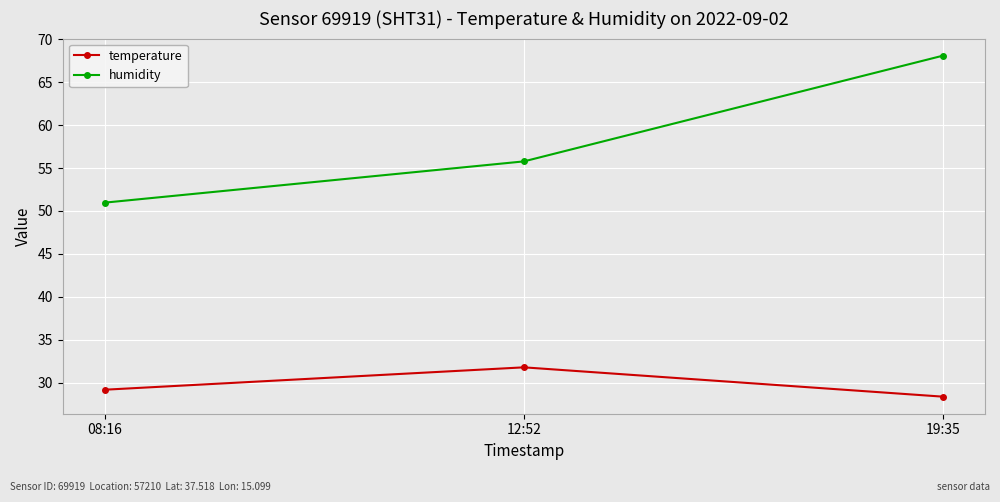

The humidity series shows 68.1 at 19:35. True or false?

True